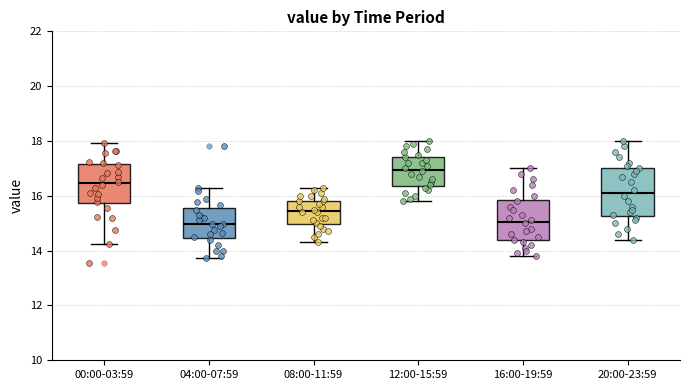

Where is the upper edge of the box for 20:00-23:59 on the y-axis? The values are not printed on the chart, so give them approximately, as read against the axis.

17.0